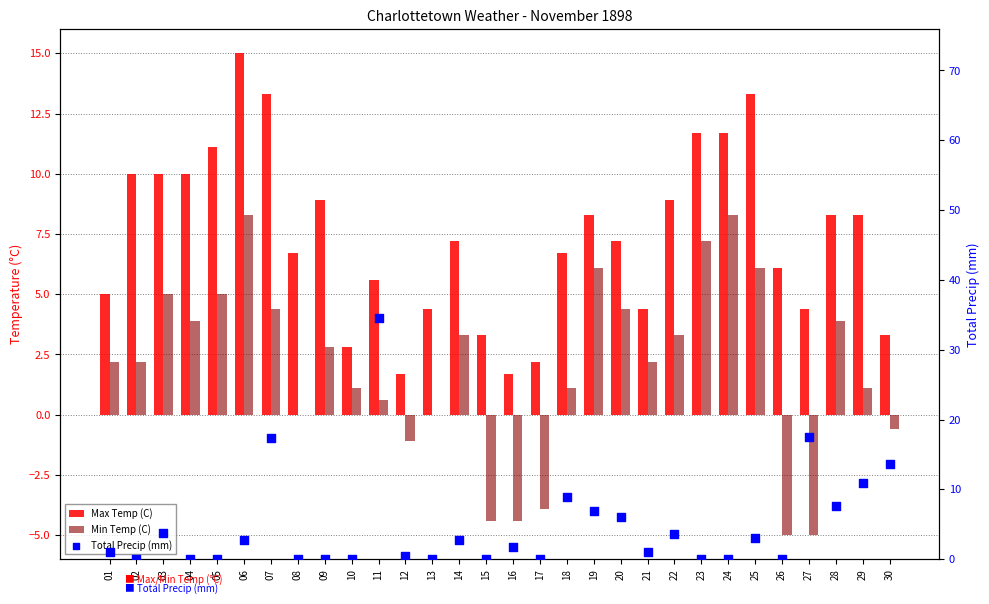

Which series contains the highest Y value?

Total Precip (mm)